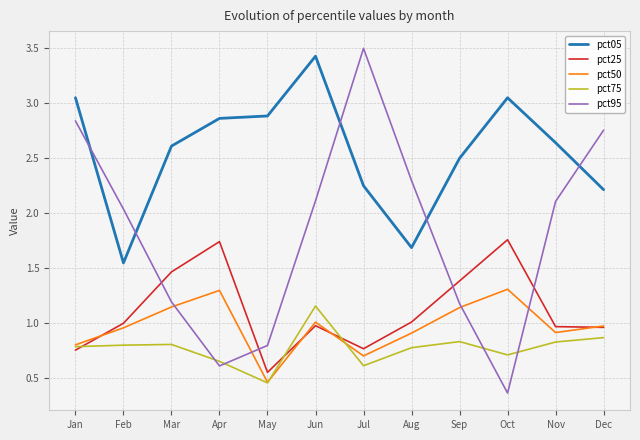

Where is pct50 nearest to the value 0?

May